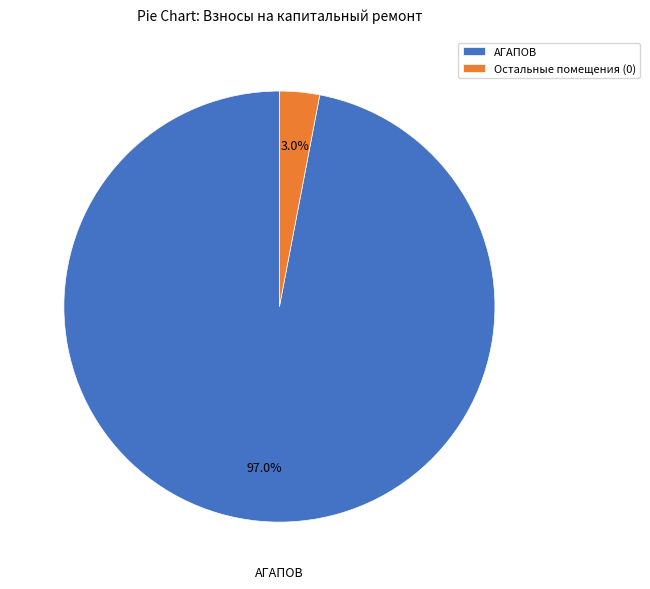

Rank the categories by value from lowest to highest.

Остальные помещения (0), АГАПОВ